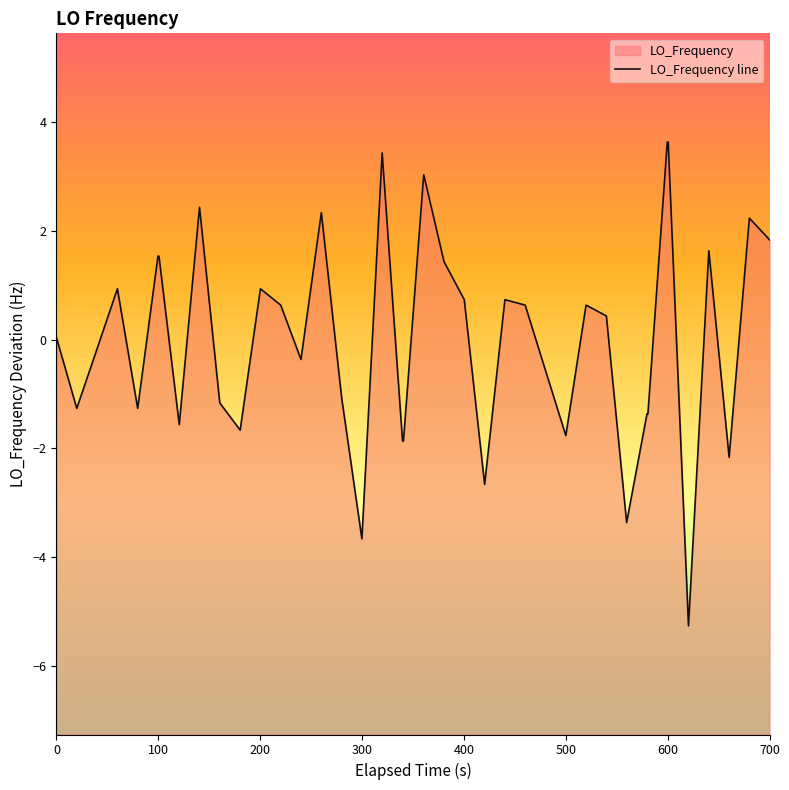

True or false: the data shows -1.4 at 23.

False